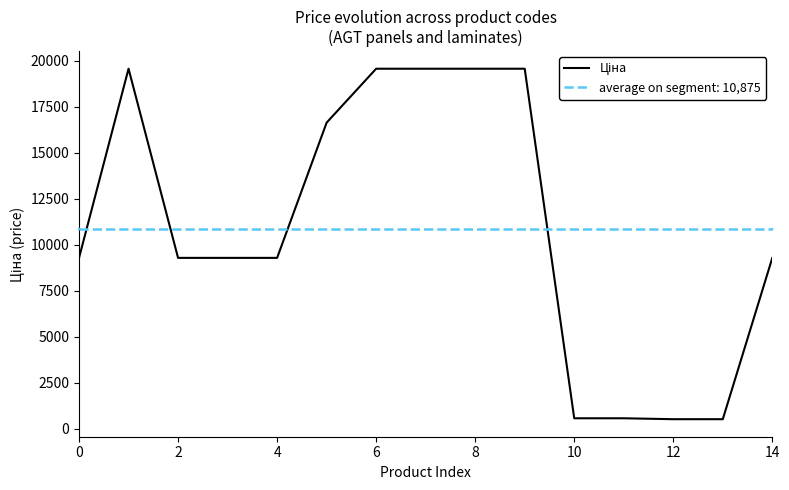

How many points are higher than both their immediate neighbors (excluding endpoints)?

1